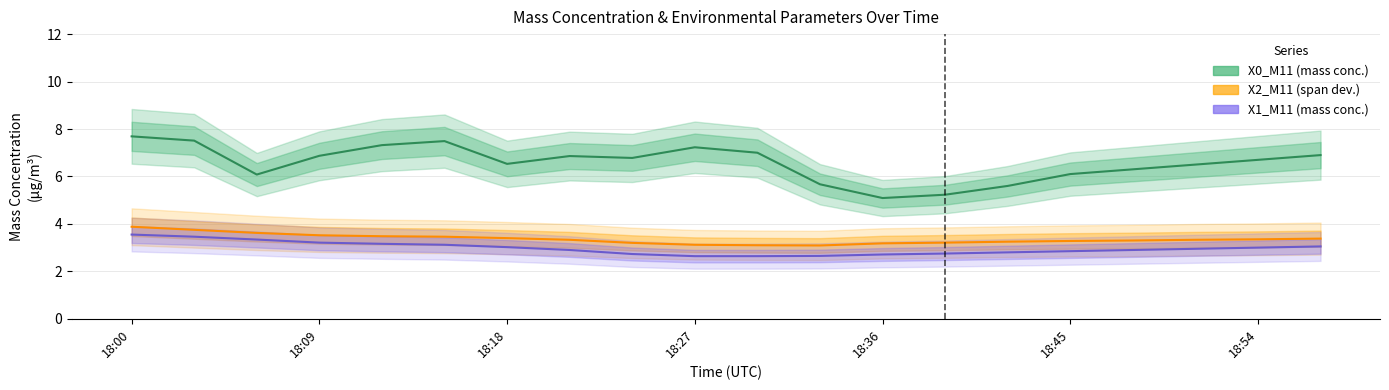

How many distinct data groups are displayed?

3